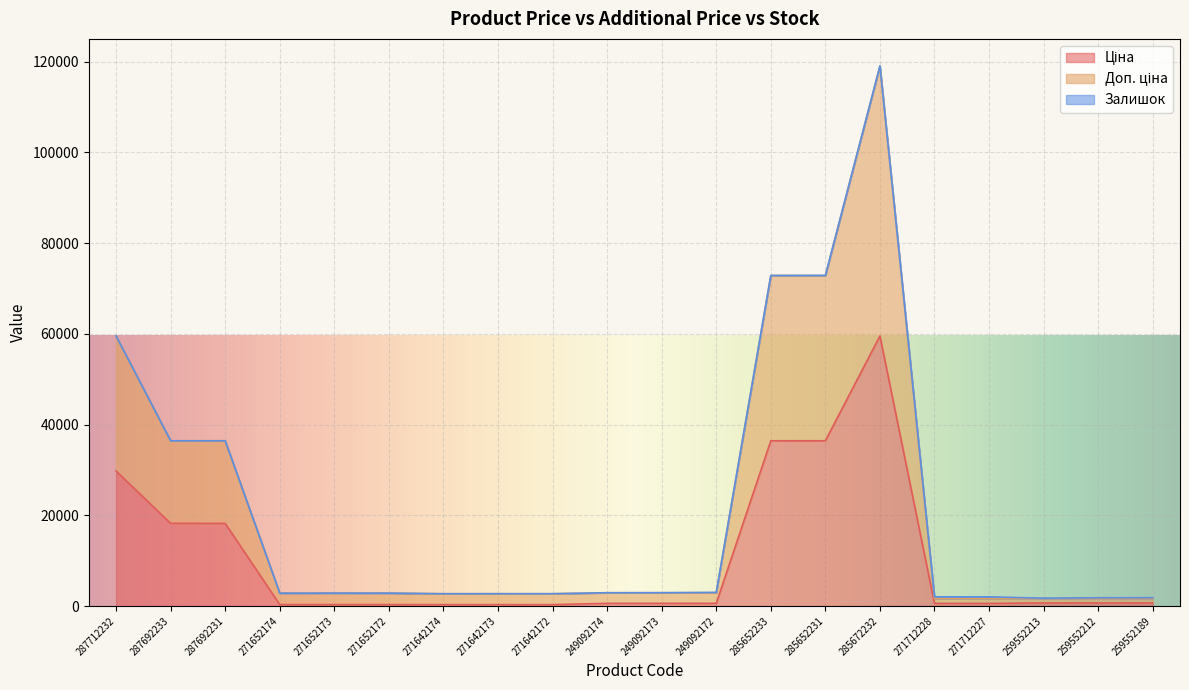

How many values in the Ціна series are below 584?

8